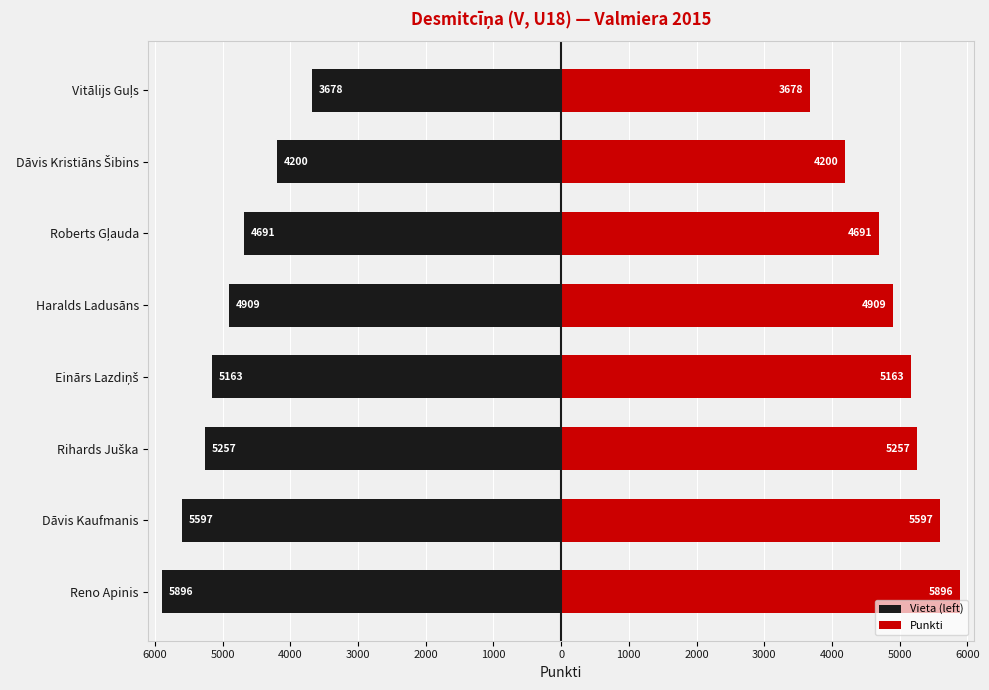

What value does the Punkti series have at Rihards Juška?

5257